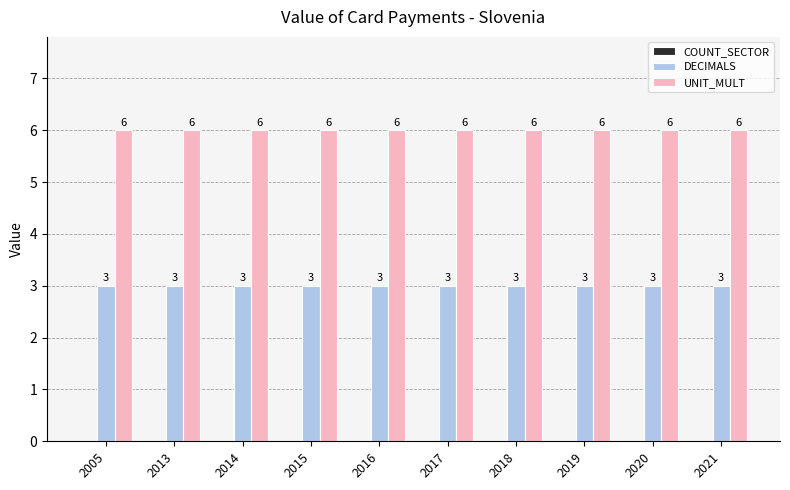

What is the average value of the DECIMALS series?

3